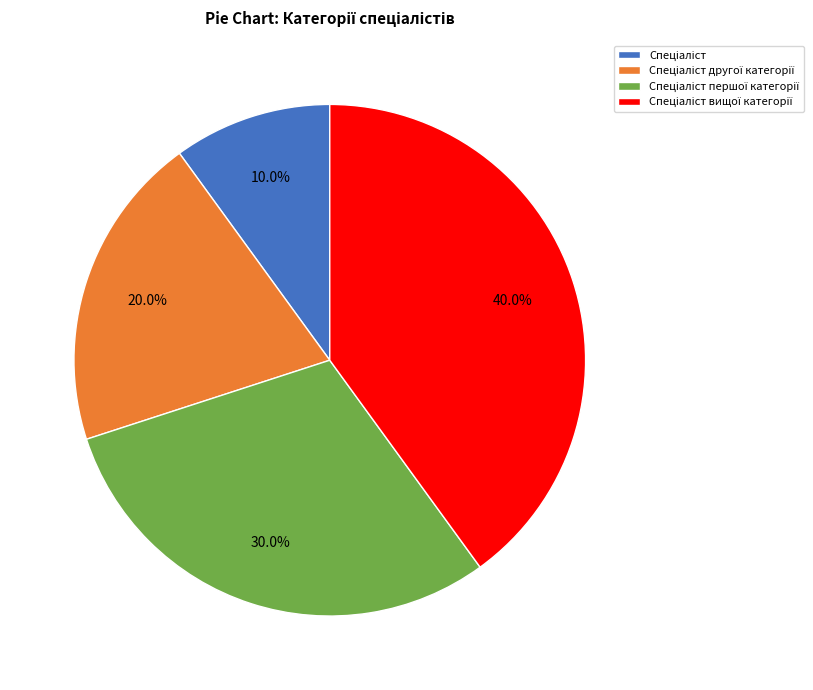

Is there any slice that represents more than half of the pie?

No